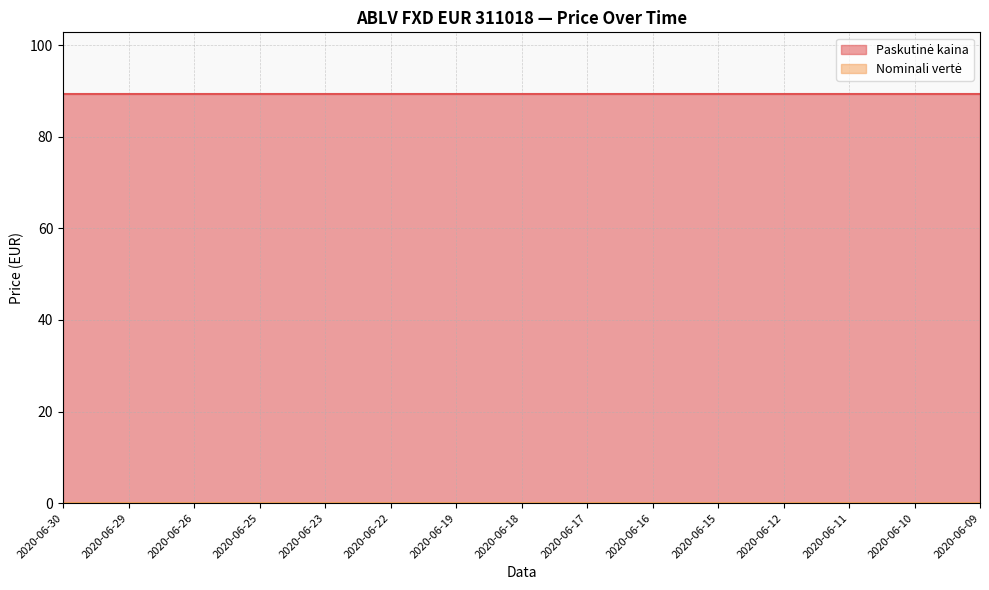

Which series has the widest spread of values?

Paskutinė kaina